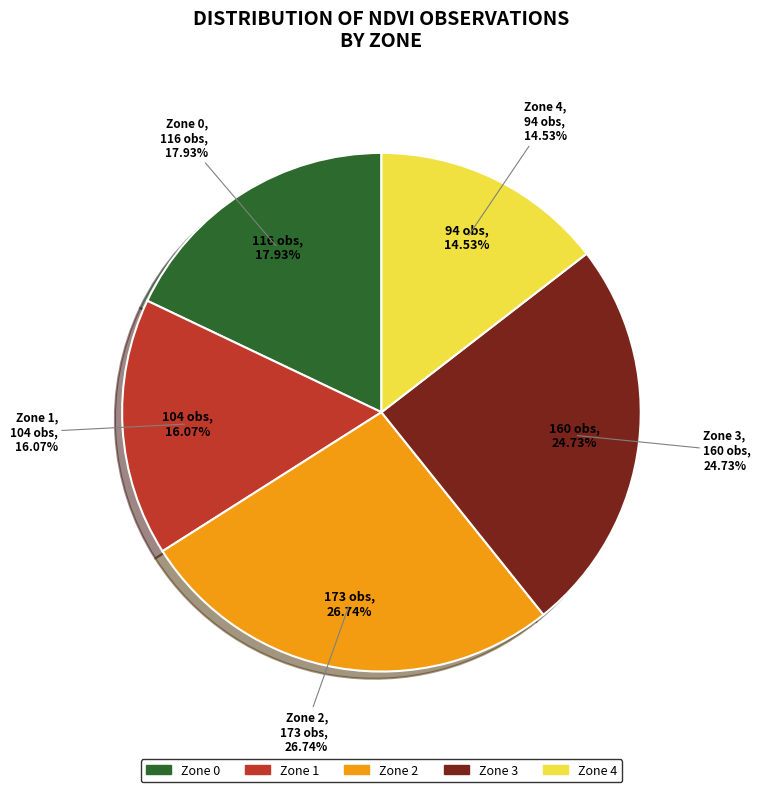

What is the total percentage of Zone 3 and Zone 0?

42.7%